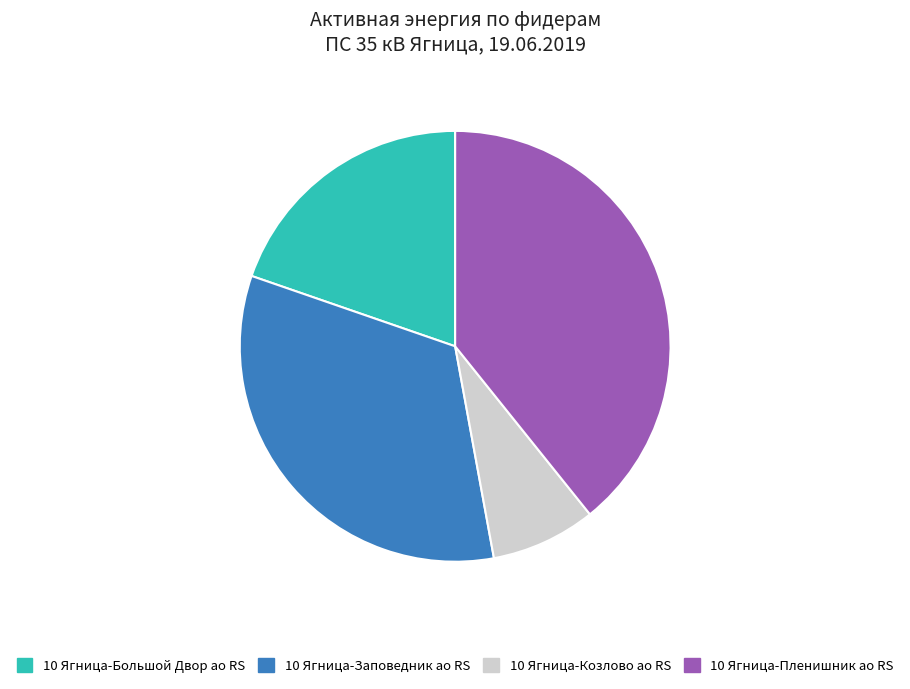

Combined, do 10 Ягница-Заповедник ао RS and 10 Ягница-Козлово ао RS account for over 50%?

No